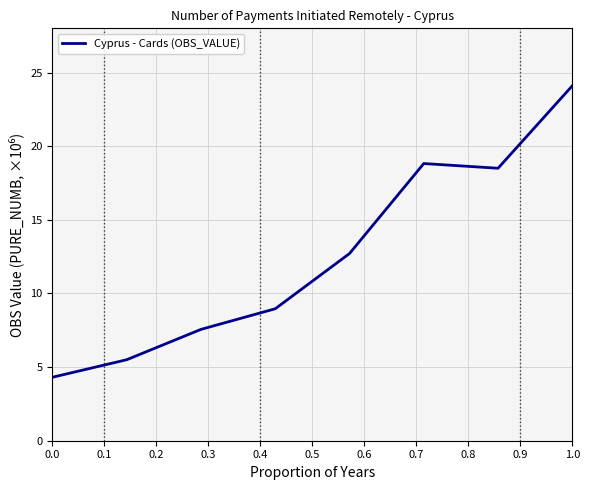

What is the average value?

12.6